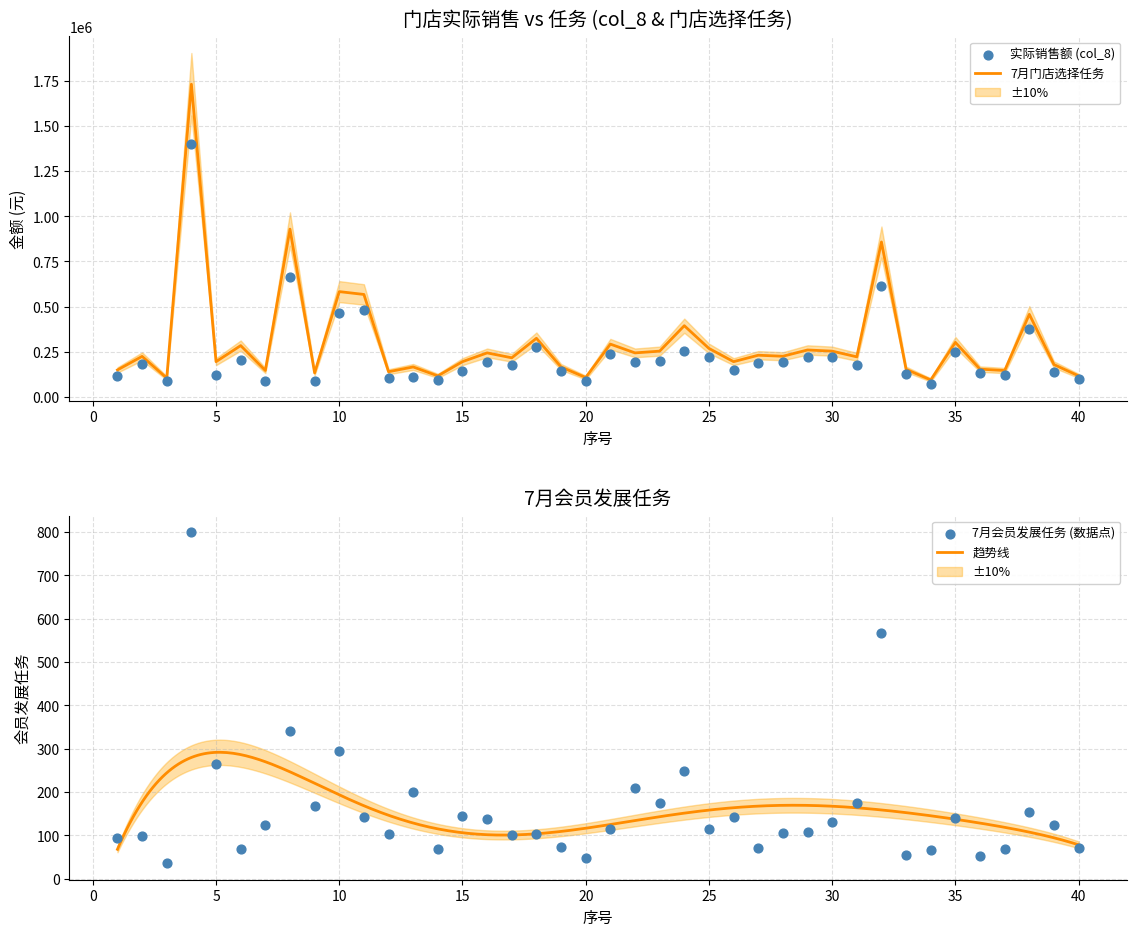

Which series reaches the minimum Y coordinate?

7月会员发展任务